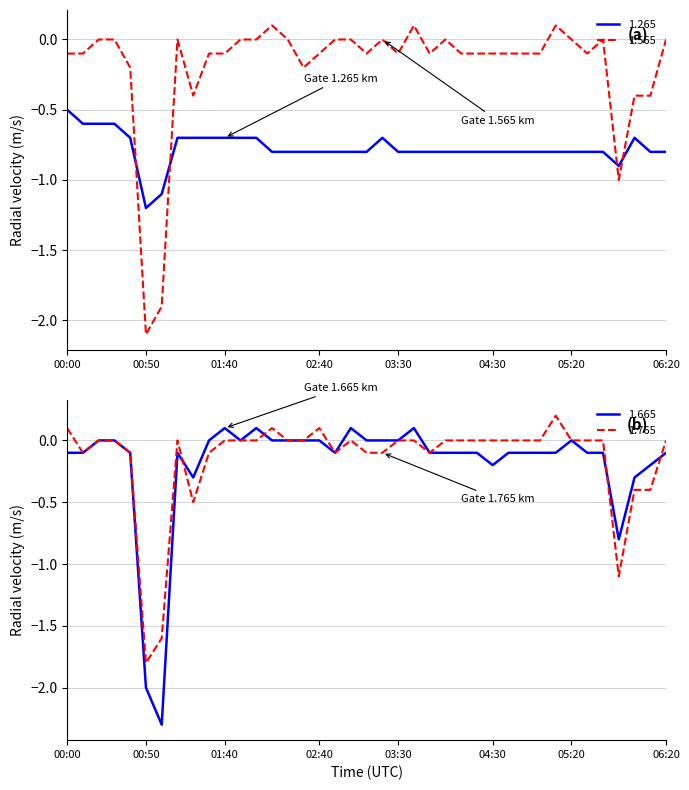

What is the label of the 23rd point from the right?

02:40